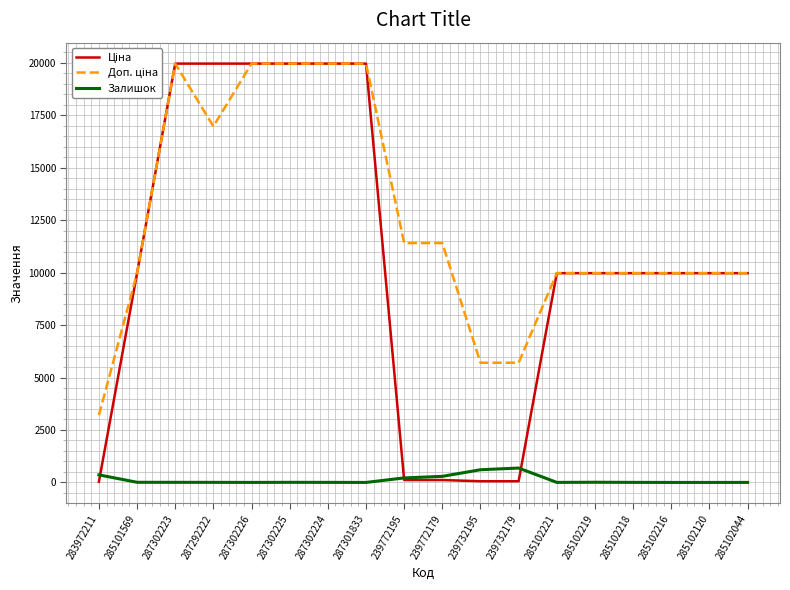

What is the maximum value shown in the chart?

19964.2